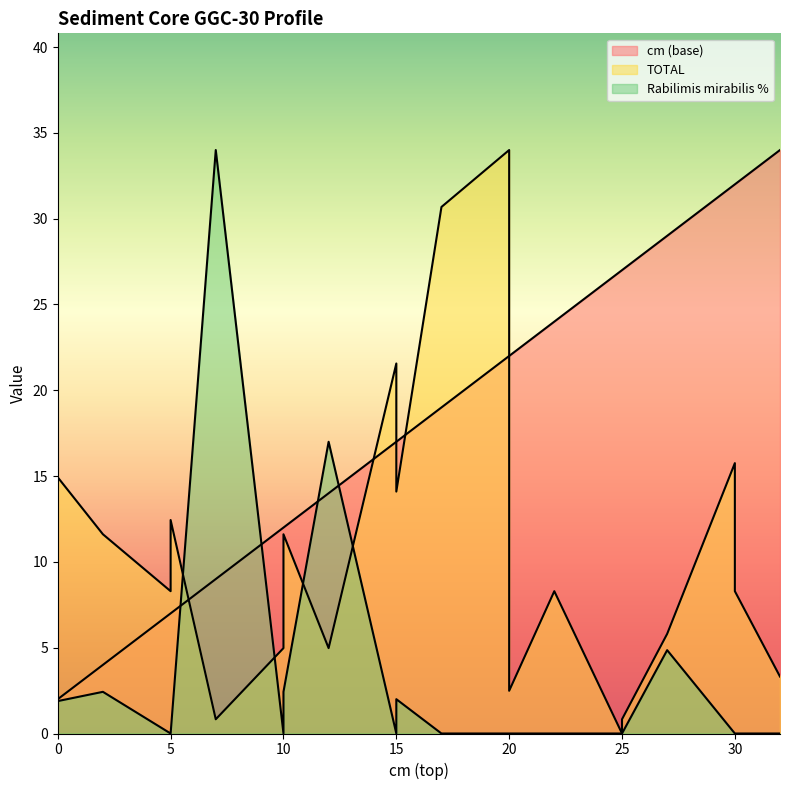

How many lines are shown in the chart?

3